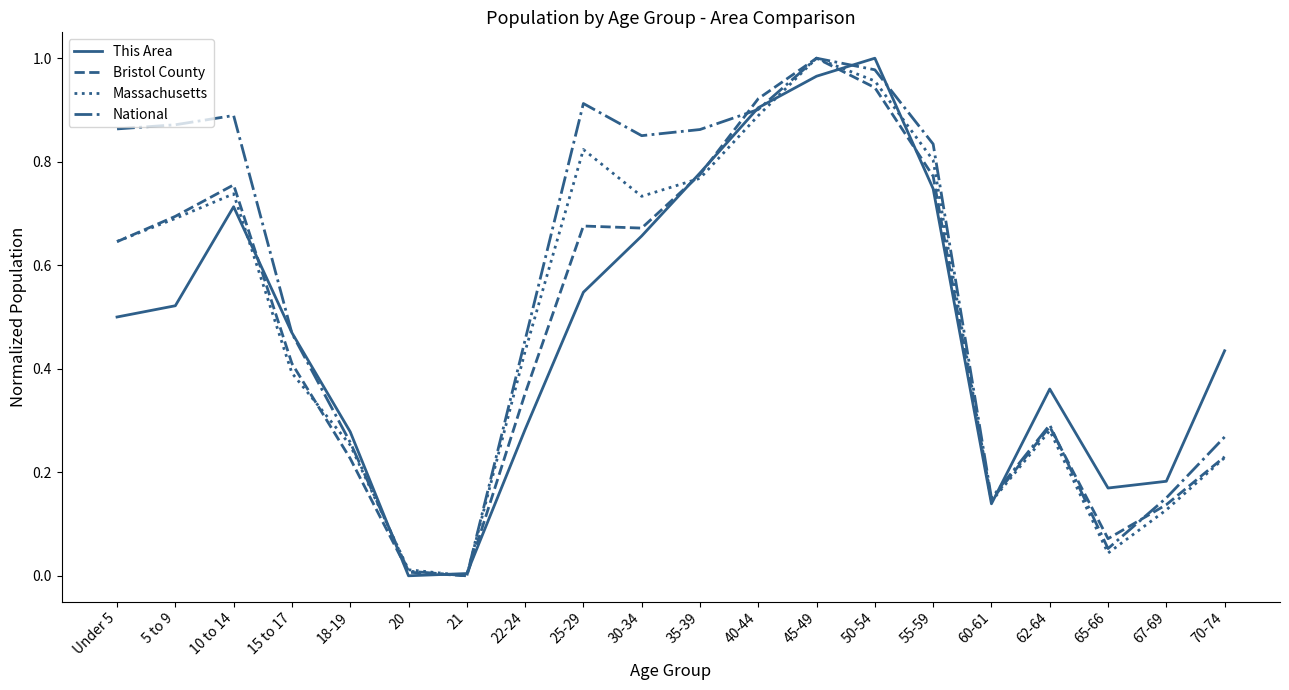

What position from the right is 22-24?

13